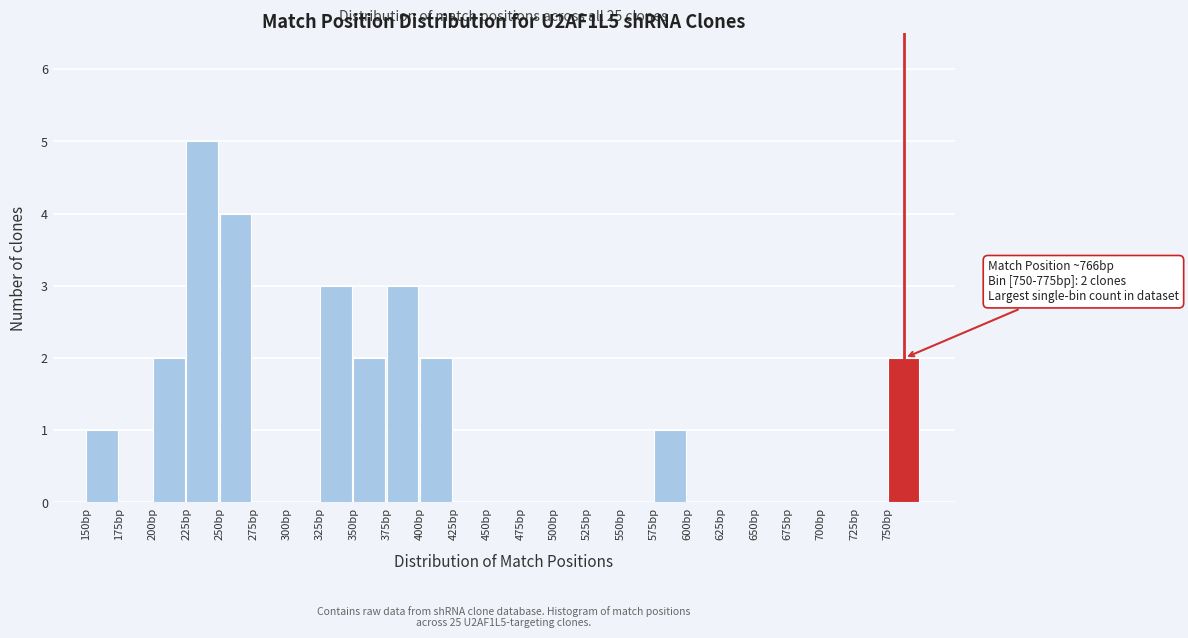

Over which range of the x-axis is the bar tallest?

225 to 250